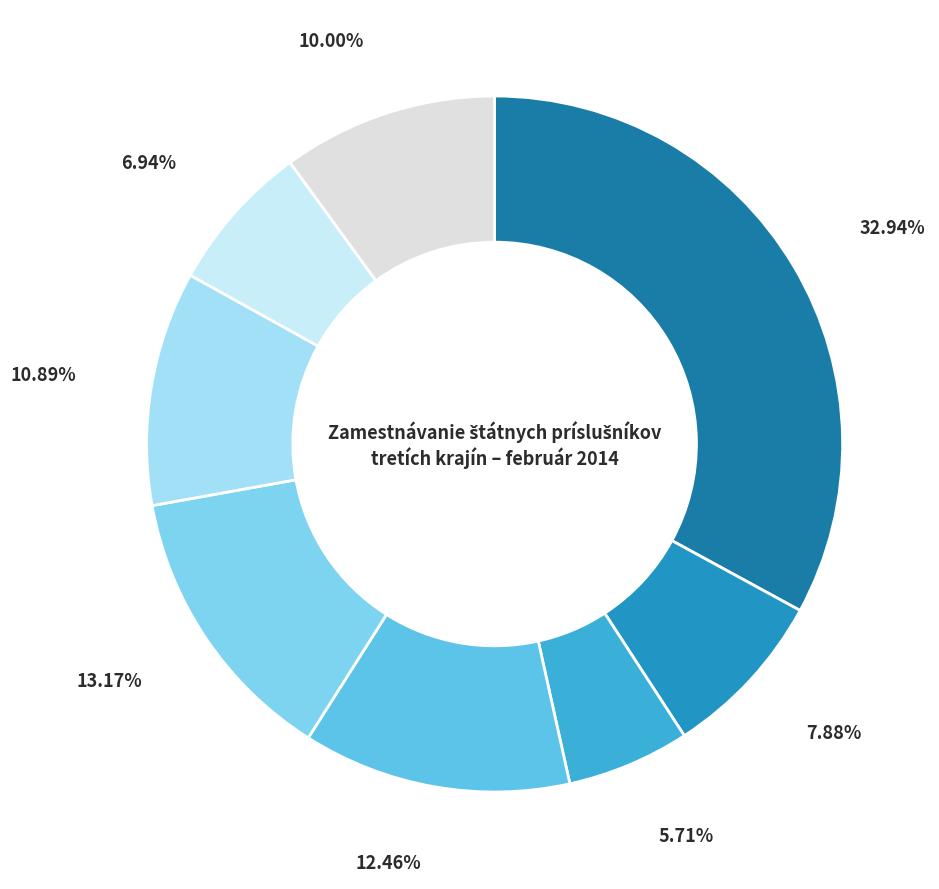

How many segments does this pie chart have?

8